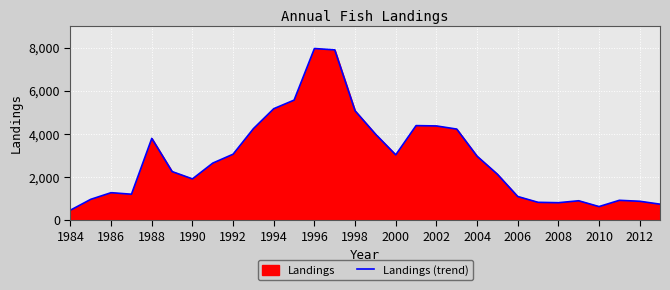

What is the difference between the second highest and second lowest values?

7279